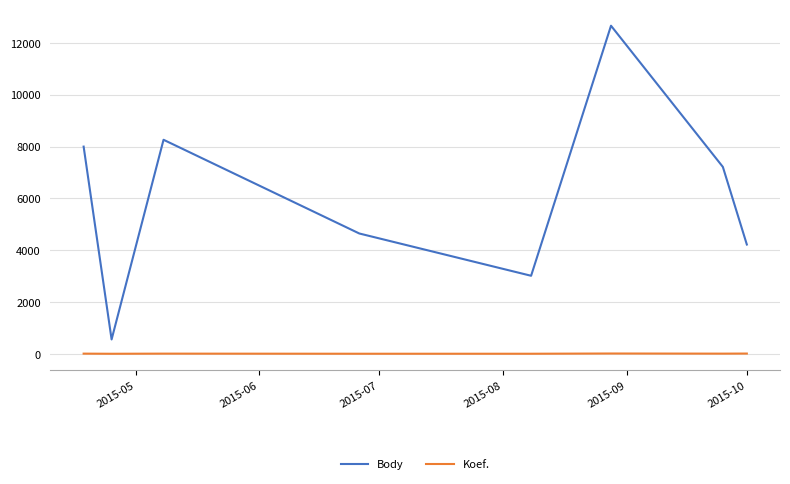

Which series has the largest total across all categories?

Body